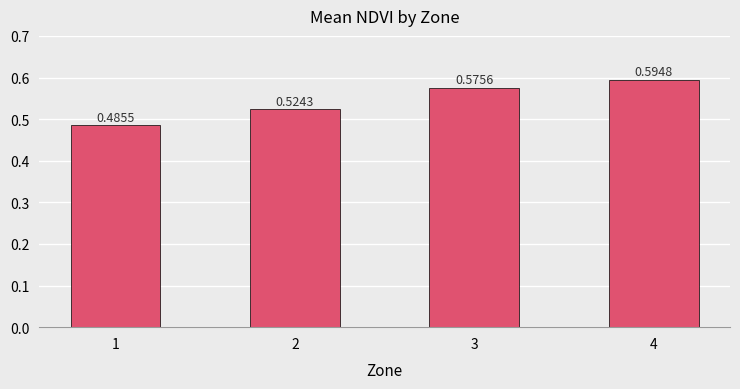

Between 3 and 1, which is larger?

3